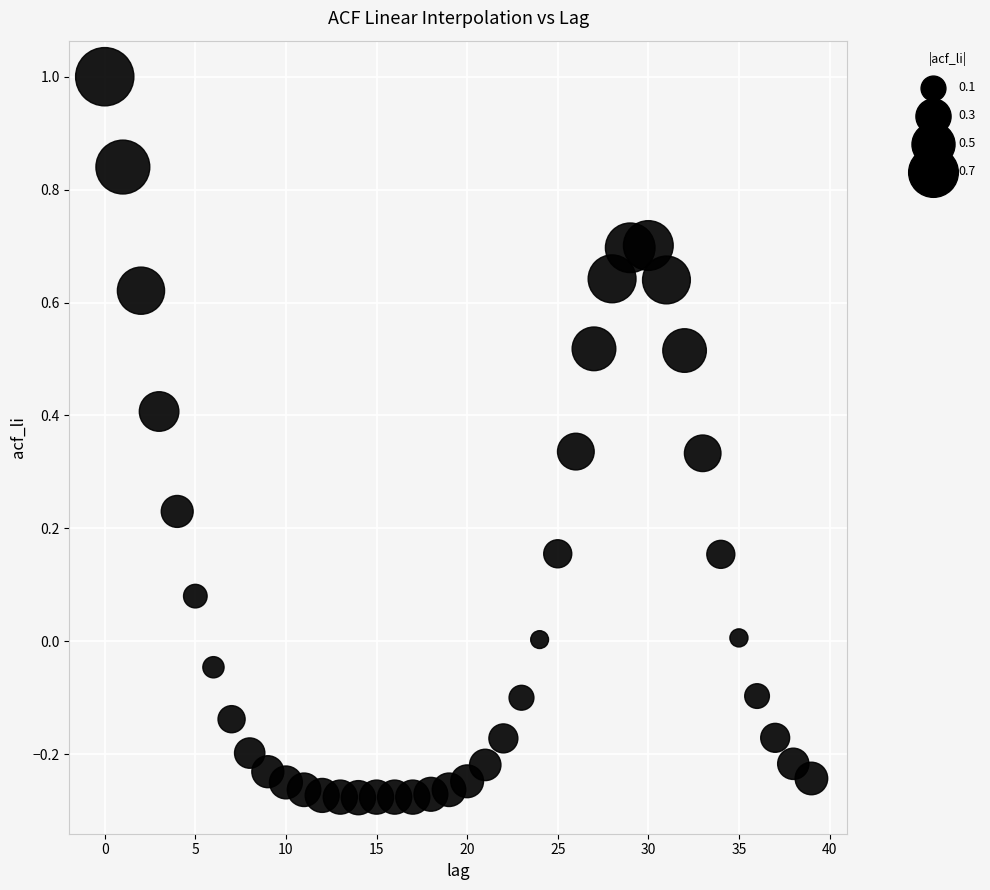

What is the range of Y values (max minus min)?

1.3